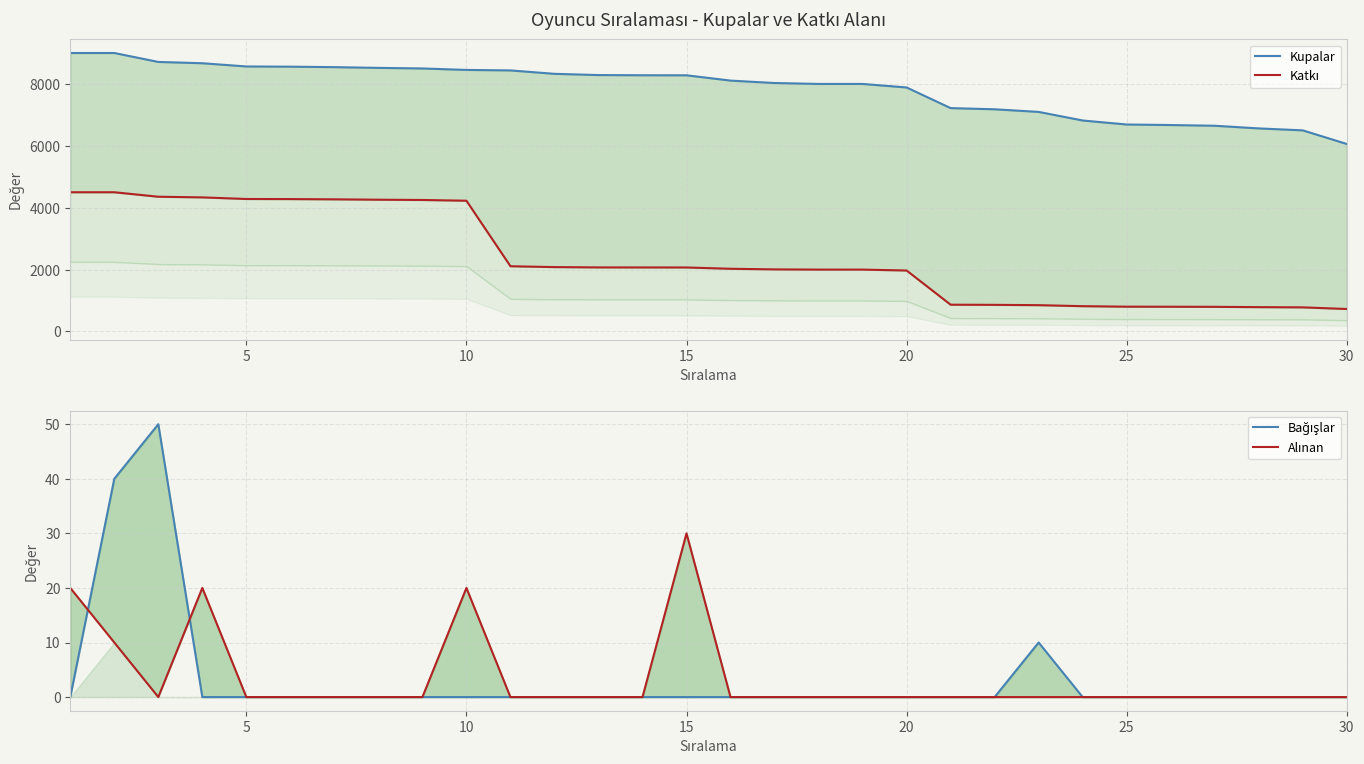

True or false: Katkı has more than 0 points higher than both neighbors.

False